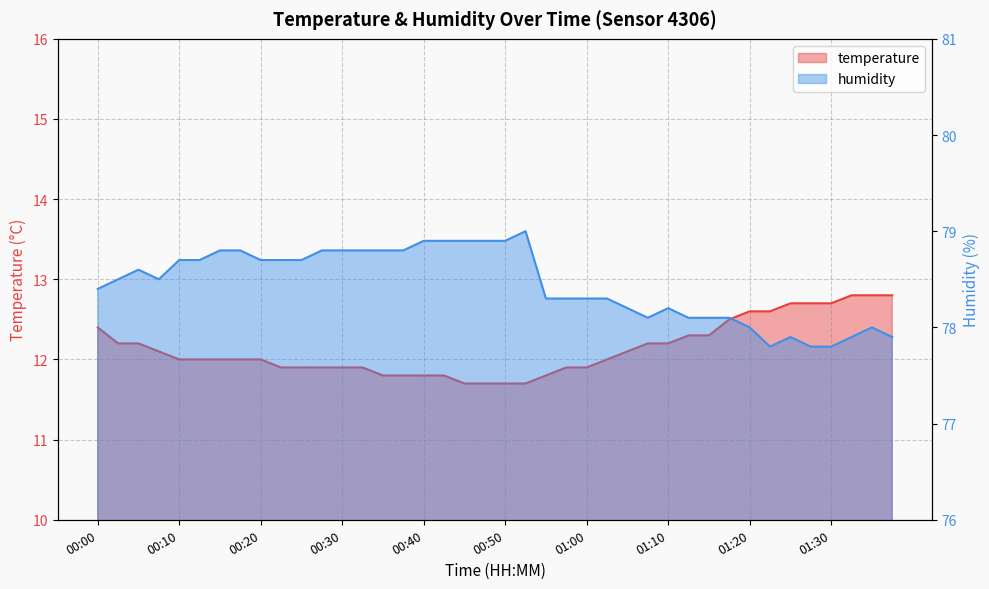

The humidity series shows 78.8 at 00:35. True or false?

True